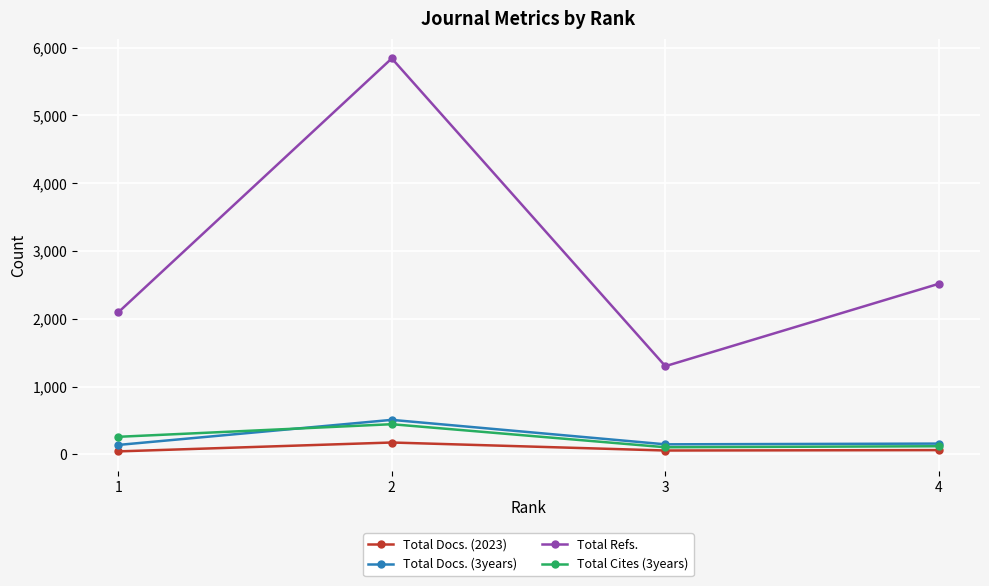

The value of Total Refs. at 1 is 2095. True or false?

True